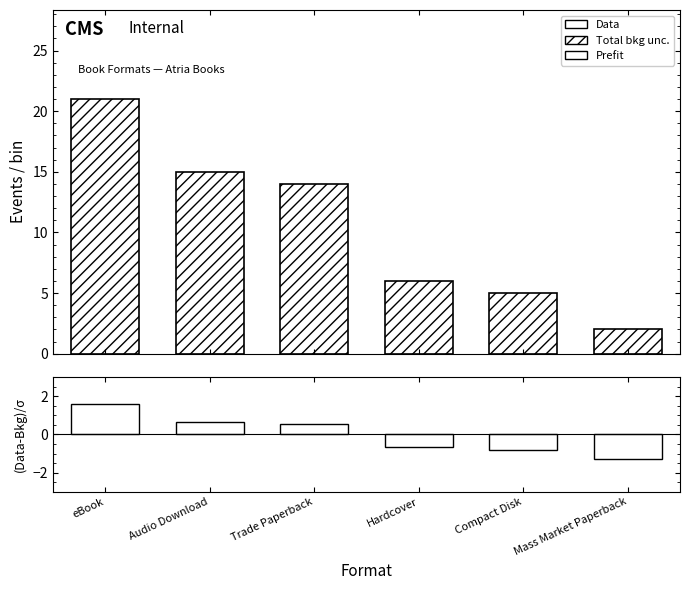

Is the value of Prefit at Trade Paperback greater than the value of Total bkg unc. at Mass Market Paperback?

Yes